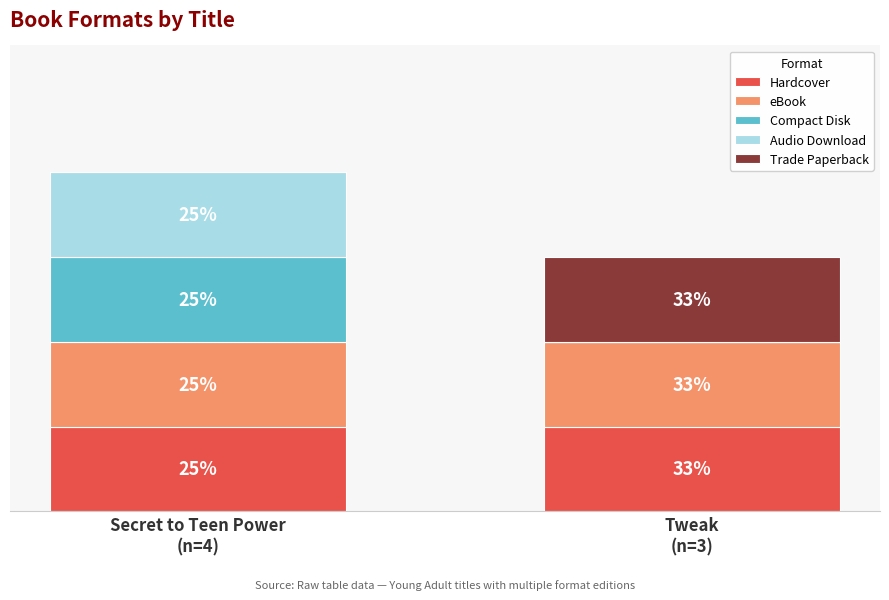

At Tweak
(n=3), list the series in order from largest to smallest.

Hardcover, eBook, Trade Paperback, Compact Disk, Audio Download